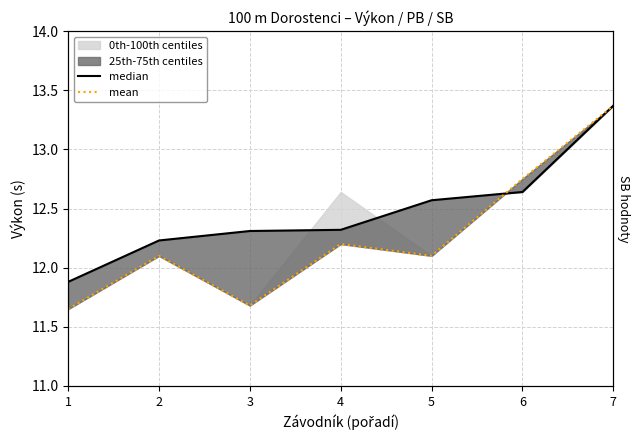

How many times do median and mean cross each other?

1